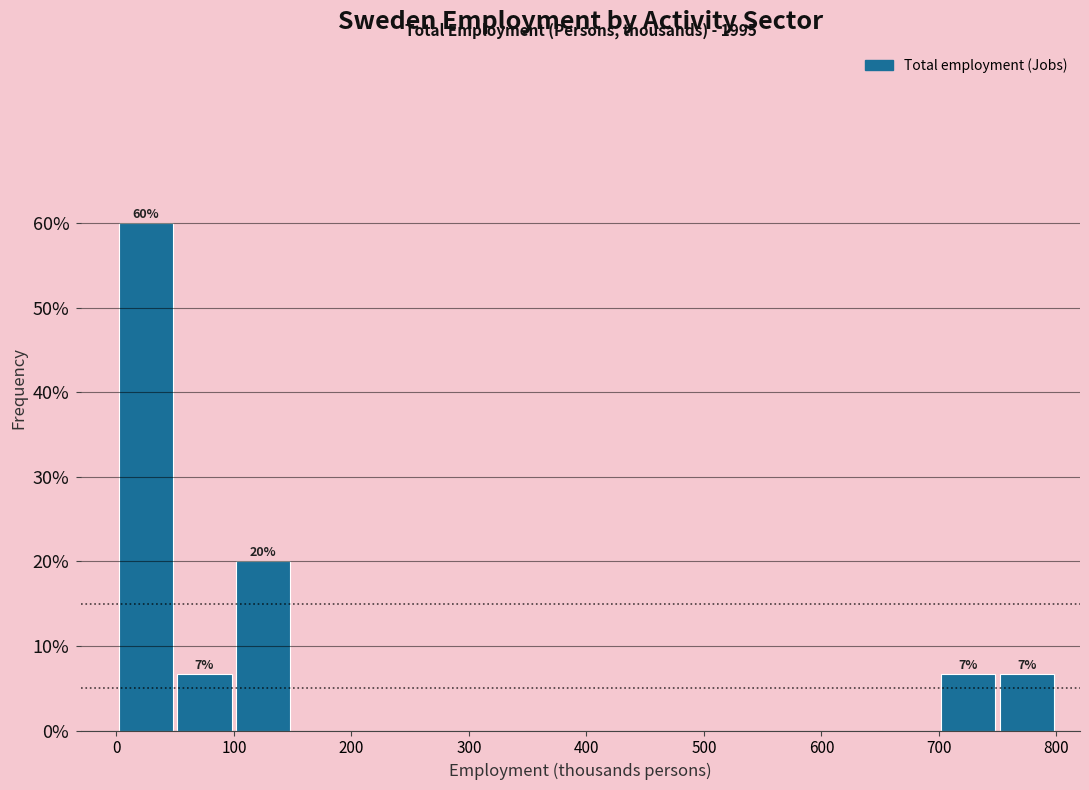

Over which range of the x-axis is the bar tallest?

0 to 50